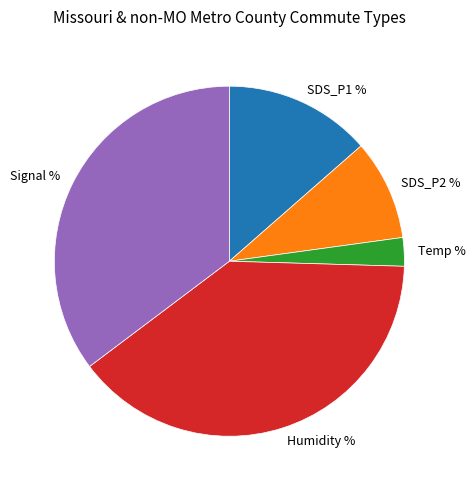

Is there any slice that represents more than half of the pie?

No